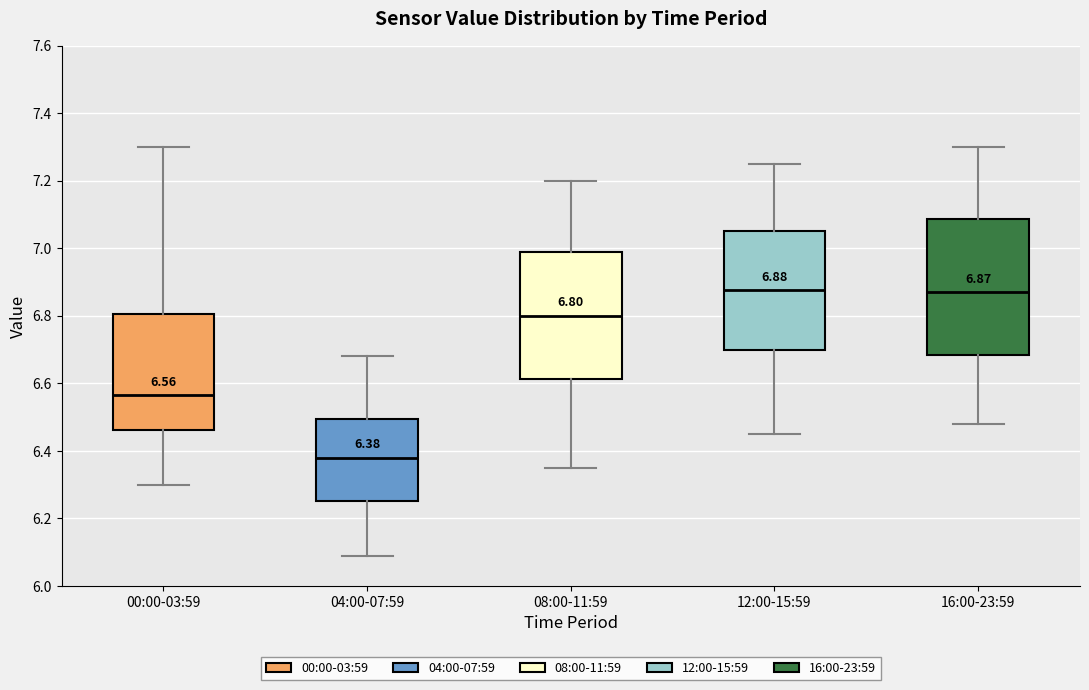

Which box is the tallest, from its lower edge to its upper edge?

16:00-23:59